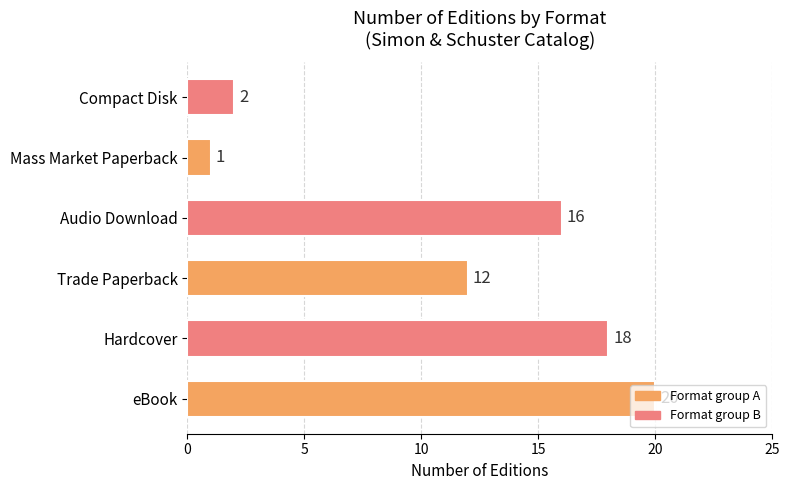

What is the average value?

12